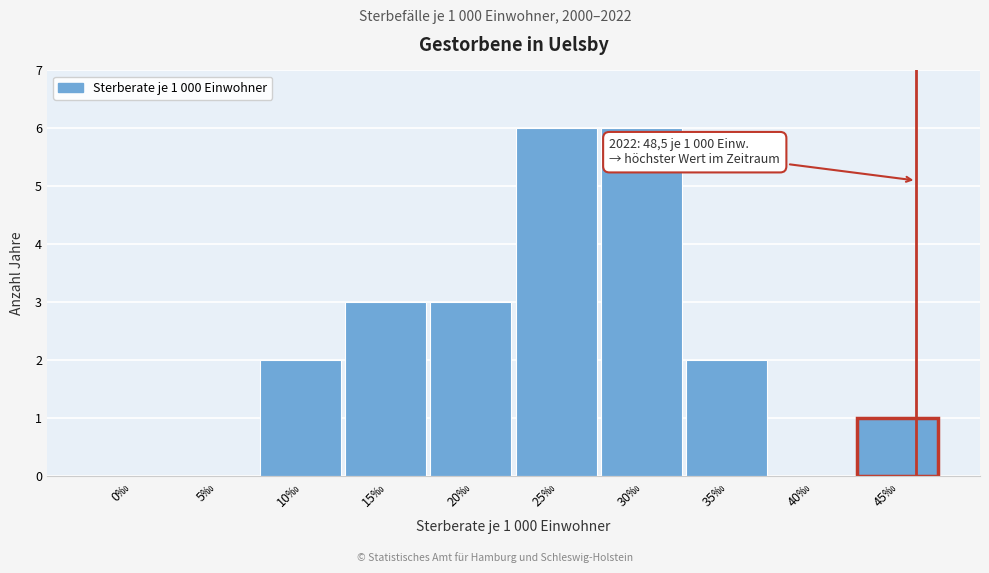

Reading left to right, list all the values displayed in this chart.

0‰=0	5‰=0	10‰=2	15‰=3	20‰=3	25‰=6	30‰=6	35‰=2	40‰=0	45‰=1